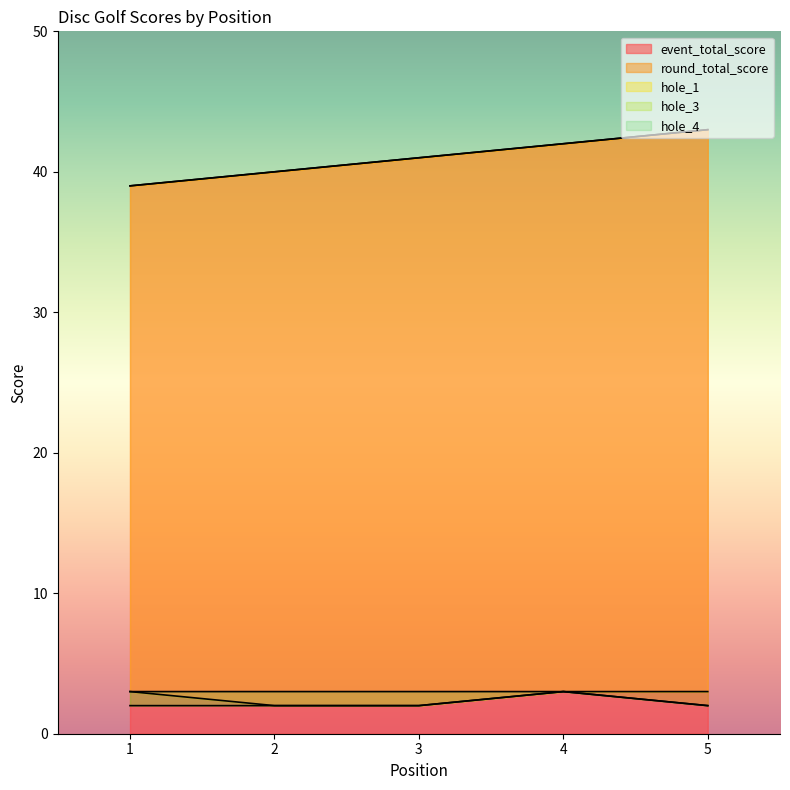

True or false: hole_1 and hole_3 cross at least once.

False